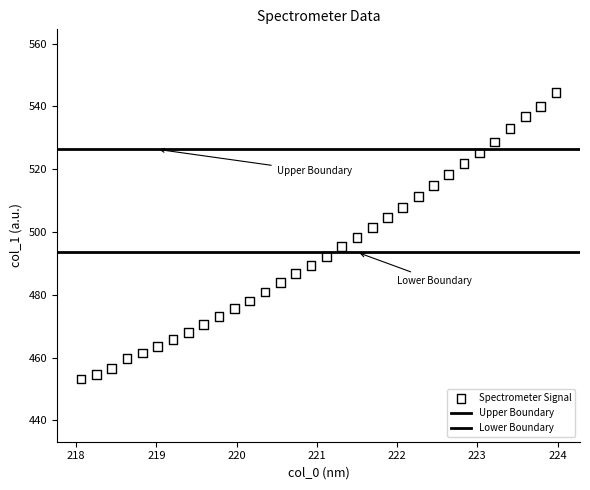

Count the number of points in this scatter plot.

32